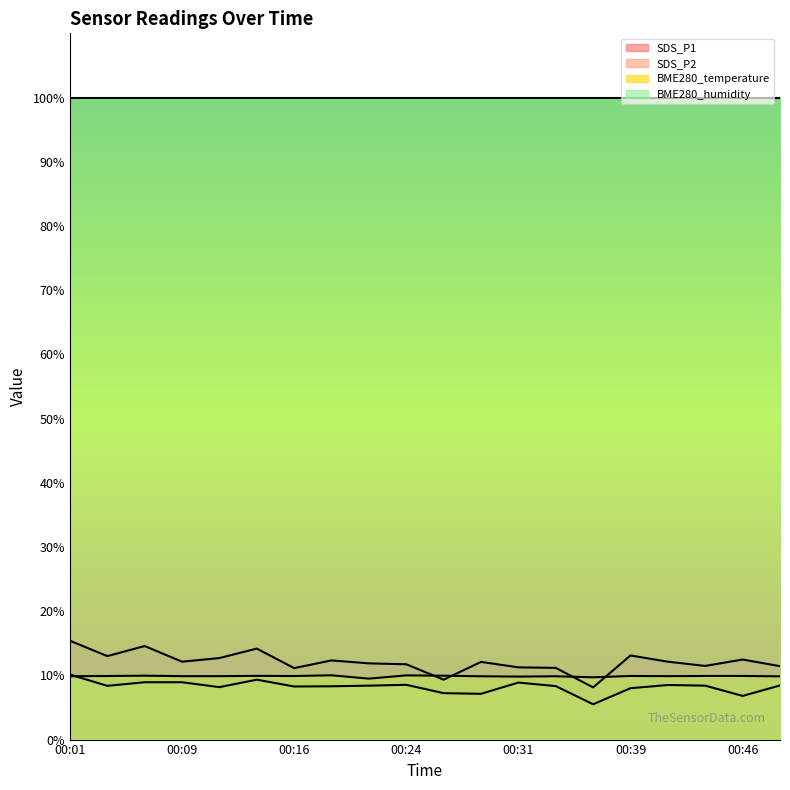

True or false: BME280_temperature has a value of 10.0 at 00:19.

True